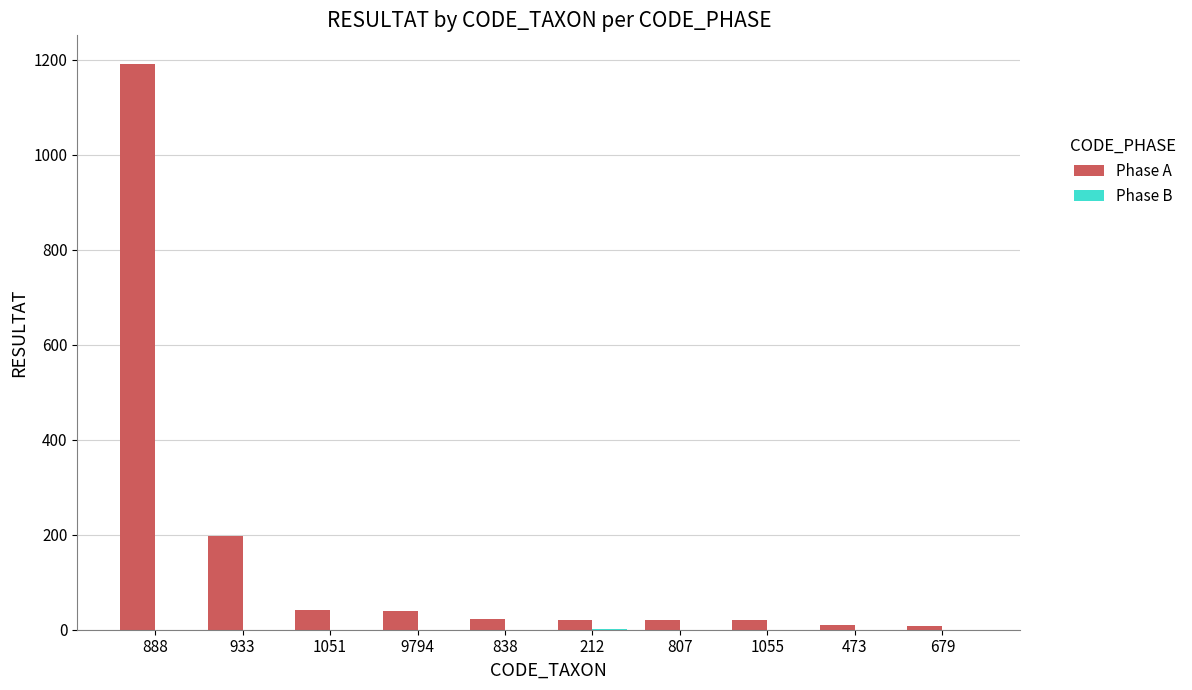

Are the bars grouped side by side (vs. stacked)?

Yes